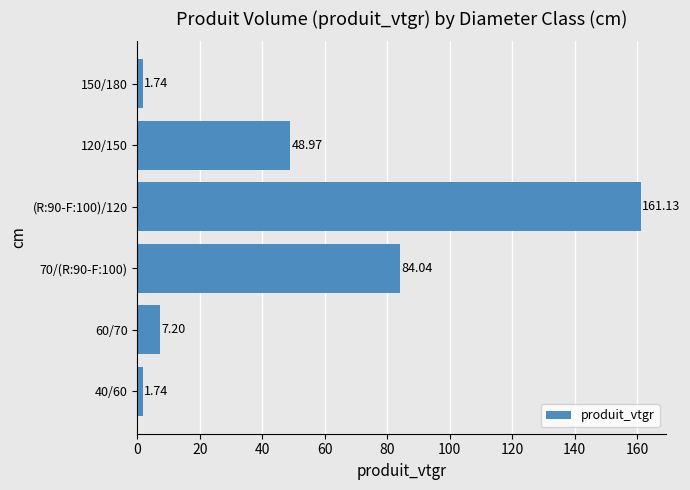

How many categories are shown in the chart?

6